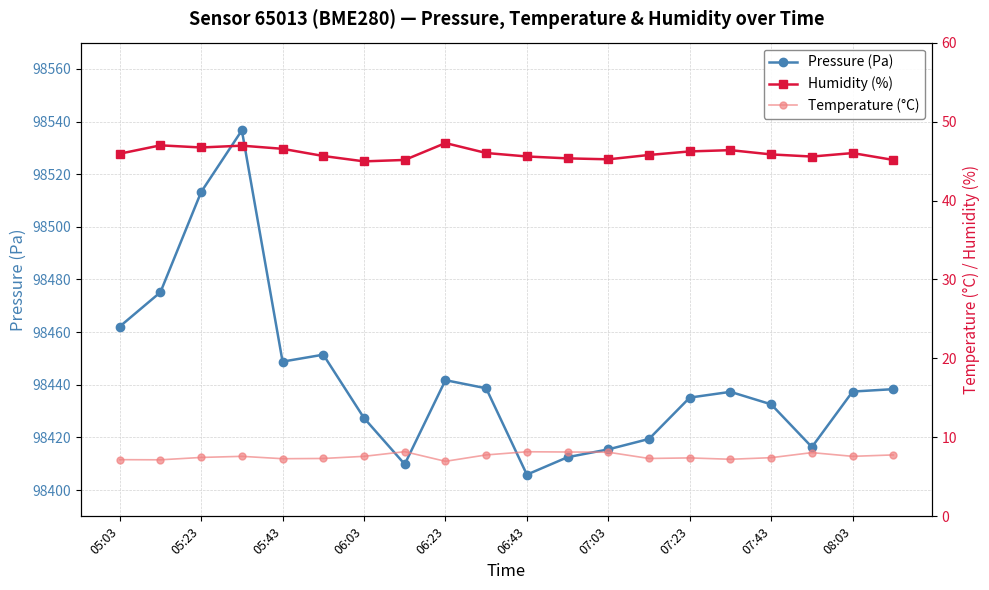

Which category has the lowest value in the Pressure (Pa) series?

06:43